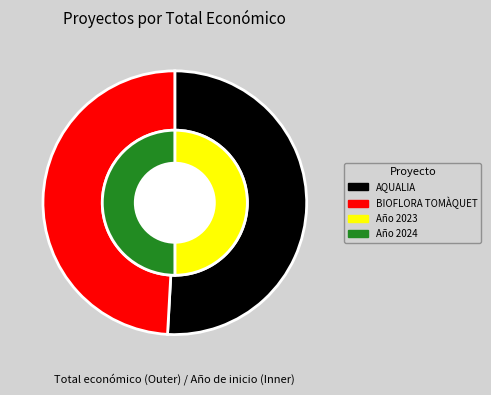

Count the number of slices in the pie.

2